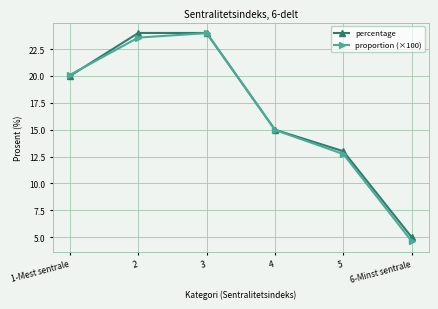

Which series changed the most between 1-Mest sentrale and 4?

proportion (×100)